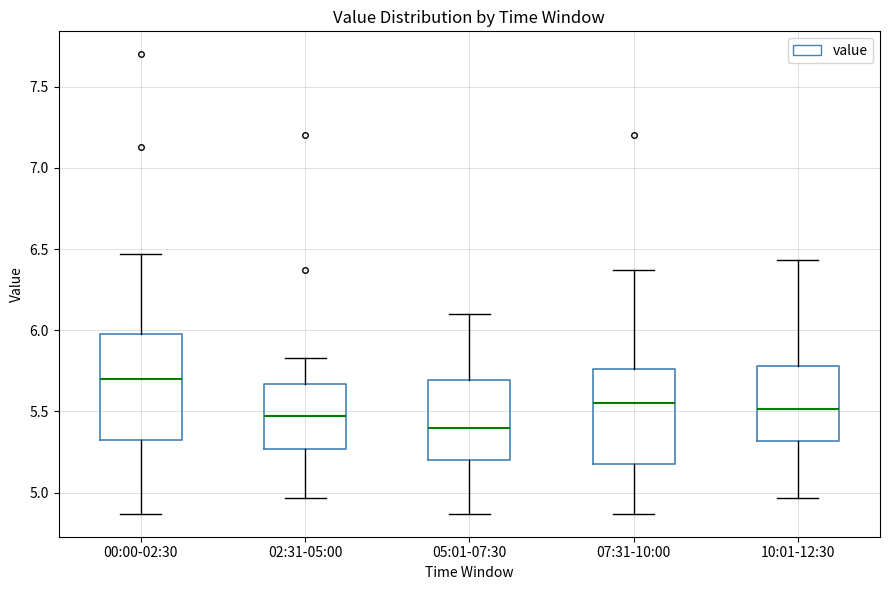

Where does the lower whisker of the box for 00:00-02:30 end on the y-axis? The values are not printed on the chart, so give them approximately, as read against the axis.

4.85